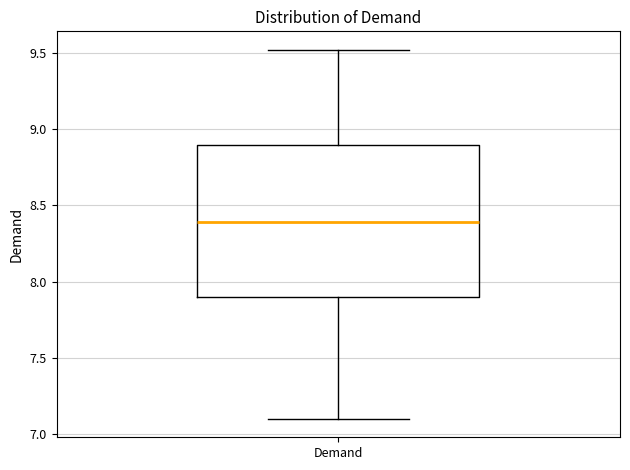

Transcribe this box plot: give where the median line is, the range the box spans, and where the two whiskers end, as read against the y-axis. The values are not printed on the chart, so give them approximately, as read against the axis.

median 8.4, box 7.9 to 8.9, whiskers 7.1 to 9.5